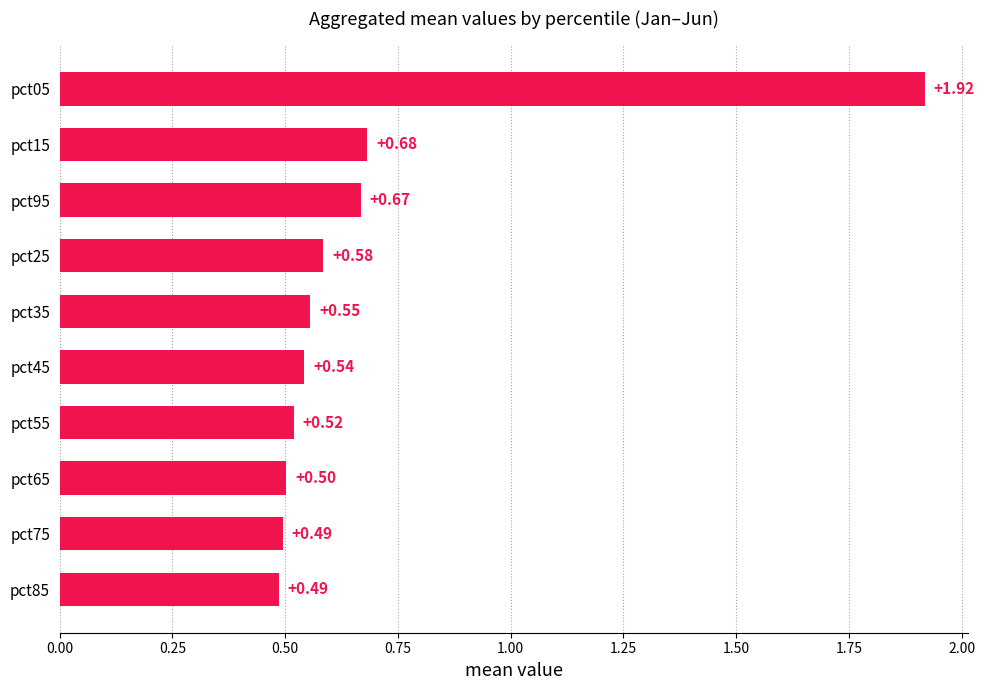

Which has a higher value, pct95 or pct55?

pct95